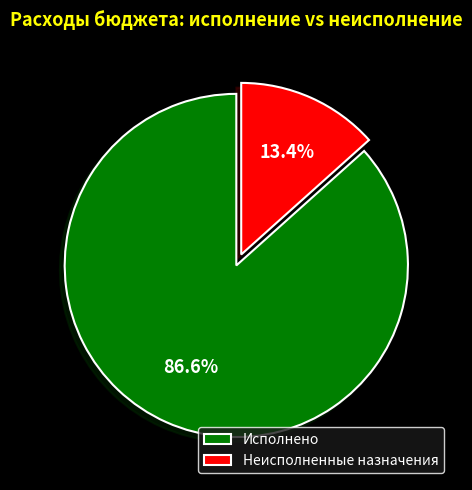

Rank the categories by value from lowest to highest.

Неисполненные назначения, Исполнено